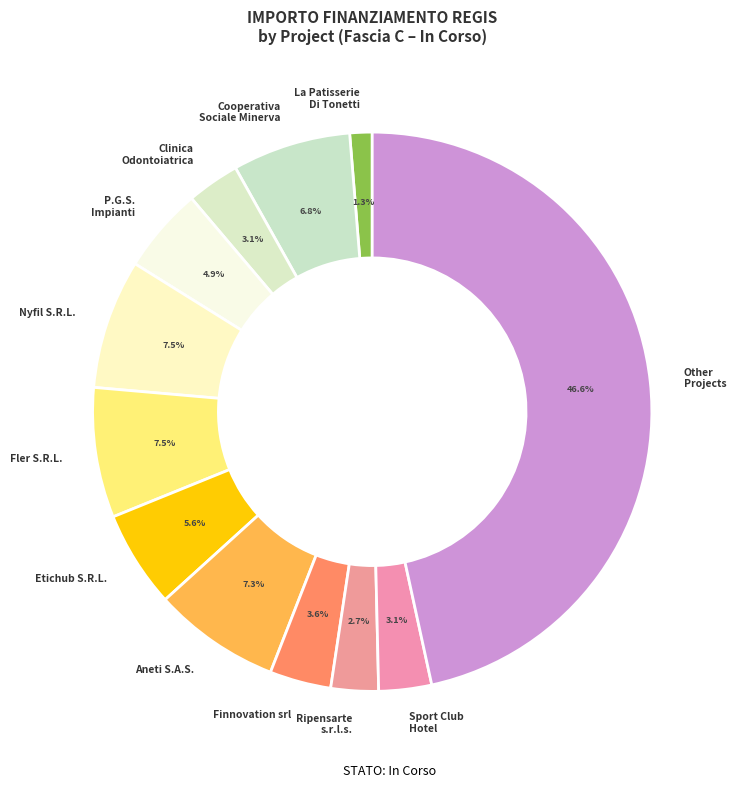

Which has a higher value, Sport Club Hotel or Finnovation srl?

Finnovation srl